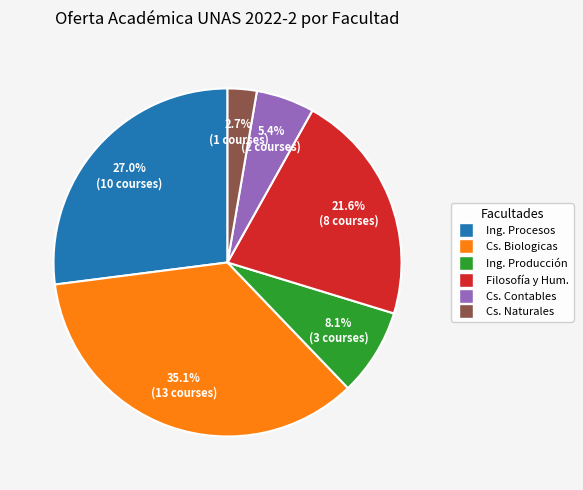

Which has a higher value, Filosofía y Hum. or Cs. Biologicas?

Cs. Biologicas